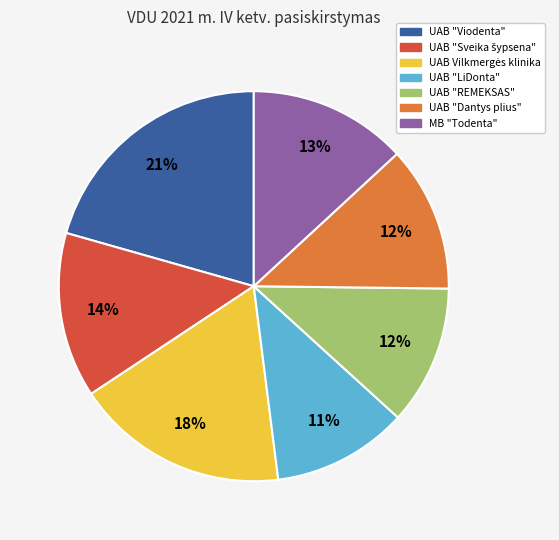

To the nearest percent, what percentage of the pie is UAB "Dantys plius"?

12%